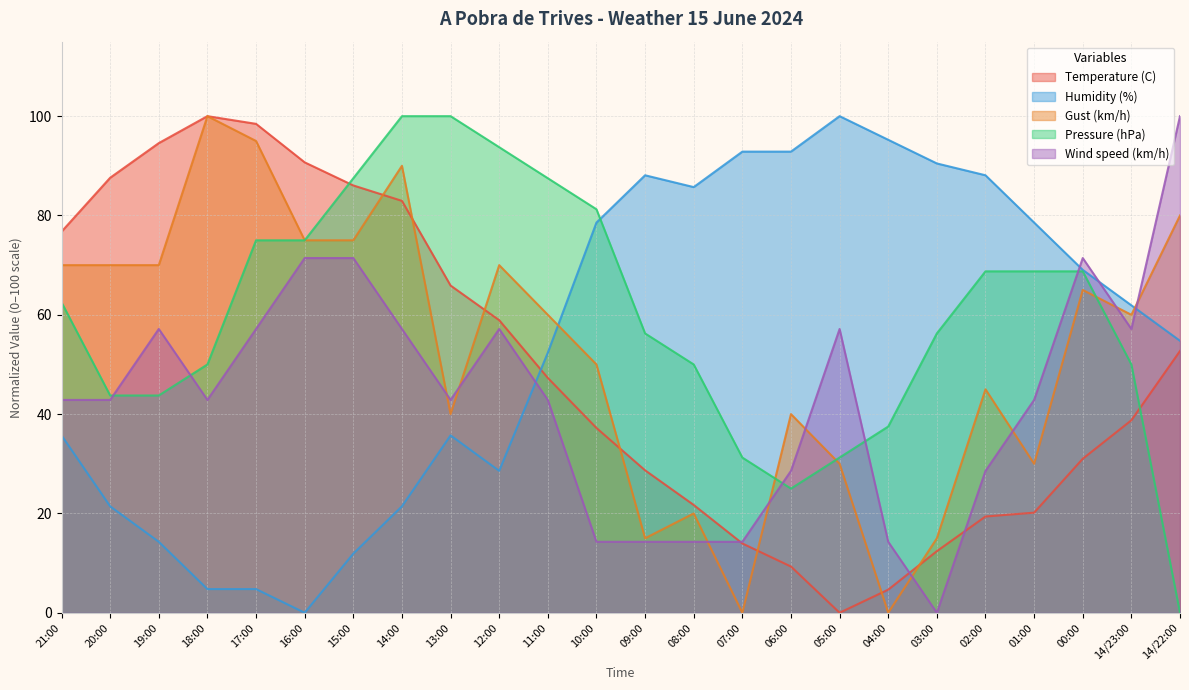

Does the chart display data point markers on the line(s)?

No